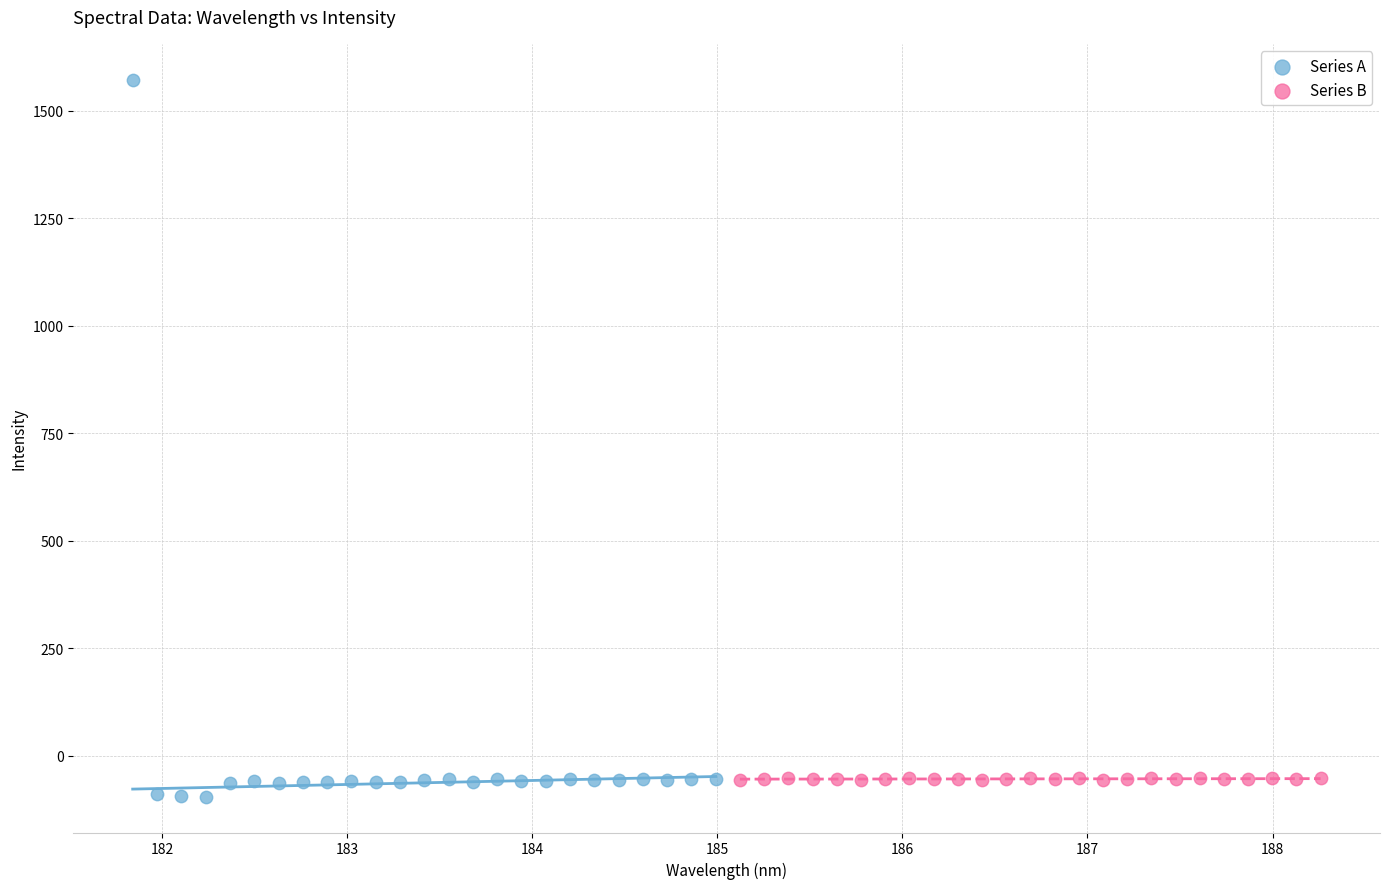

Which series reaches the maximum Y coordinate?

Series A